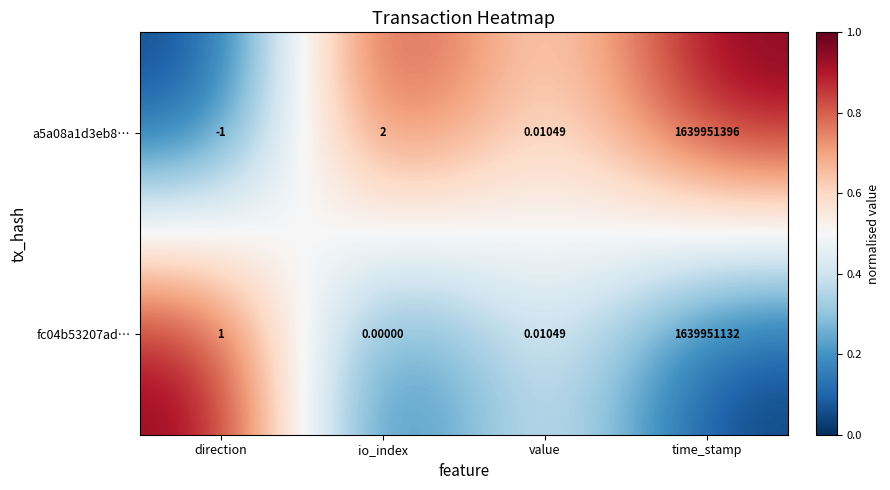

Is the value of fc04b53207ad… at io_index greater than the value of a5a08a1d3eb8… at direction?

Yes